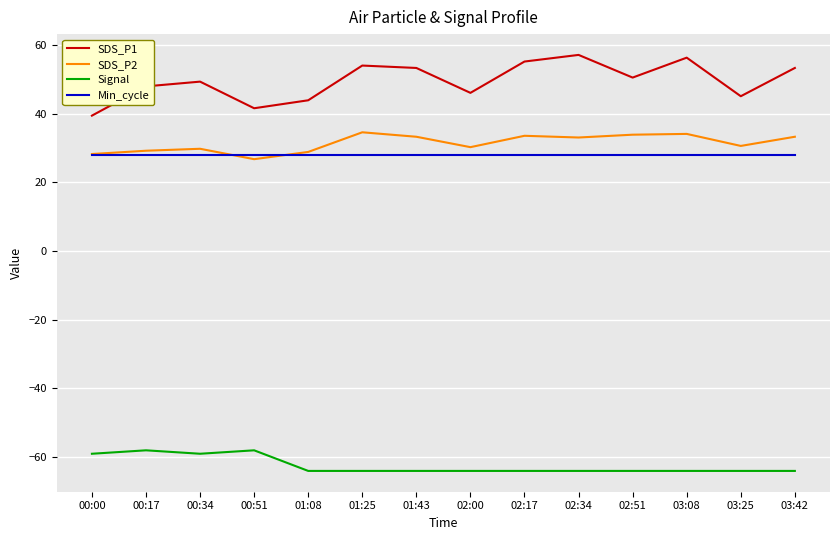

True or false: Min_cycle and SDS_P1 intersect in this chart.

False